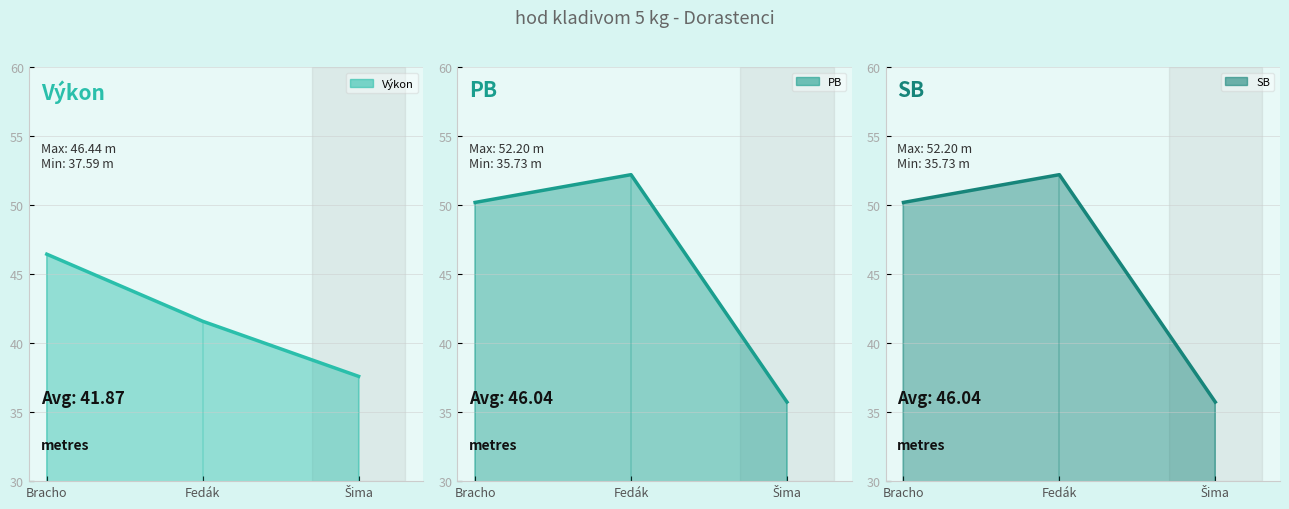

Which series changed the most between Fedák and Šima?

PB line